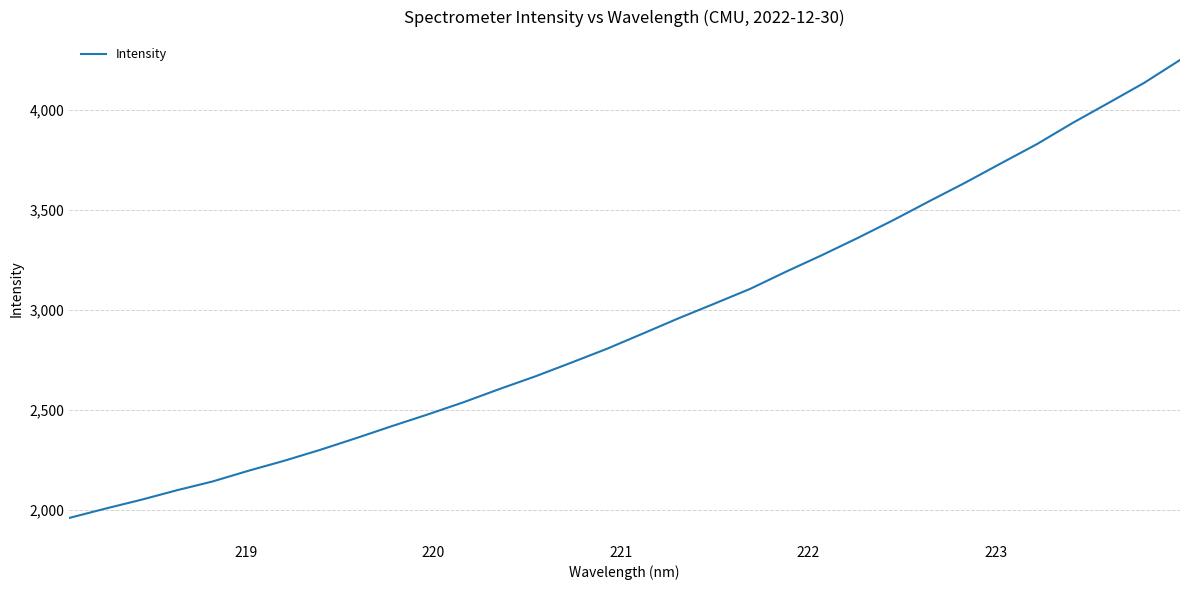

What is the maximum value shown in the chart?

4251.1